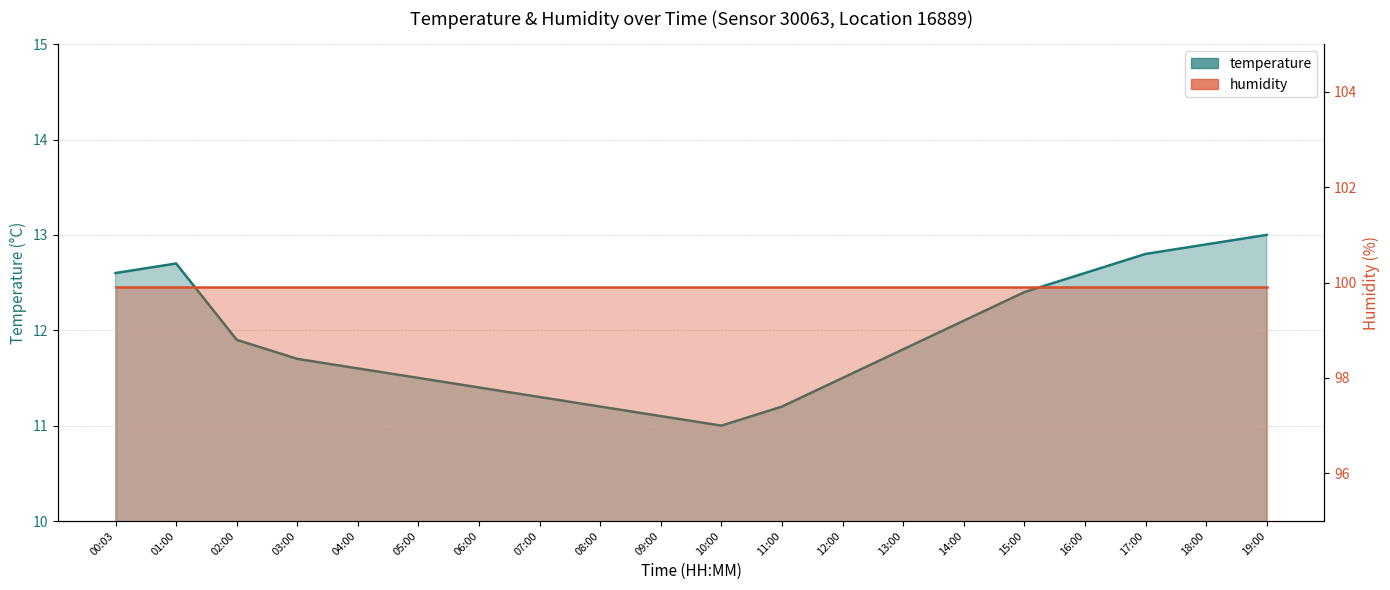

Reading left to right, list all the values displayed in this chart.

temperature: 00:03=12.6	01:00=12.7	02:00=11.9	03:00=11.7	04:00=11.6	05:00=11.5	06:00=11.4	07:00=11.3	08:00=11.2	09:00=11.1	10:00=11.0	11:00=11.2	12:00=11.5	13:00=11.8	14:00=12.1	15:00=12.4	16:00=12.6	17:00=12.8	18:00=12.9	19:00=13.0
humidity: 00:03=99.9	01:00=99.9	02:00=99.9	03:00=99.9	04:00=99.9	05:00=99.9	06:00=99.9	07:00=99.9	08:00=99.9	09:00=99.9	10:00=99.9	11:00=99.9	12:00=99.9	13:00=99.9	14:00=99.9	15:00=99.9	16:00=99.9	17:00=99.9	18:00=99.9	19:00=99.9